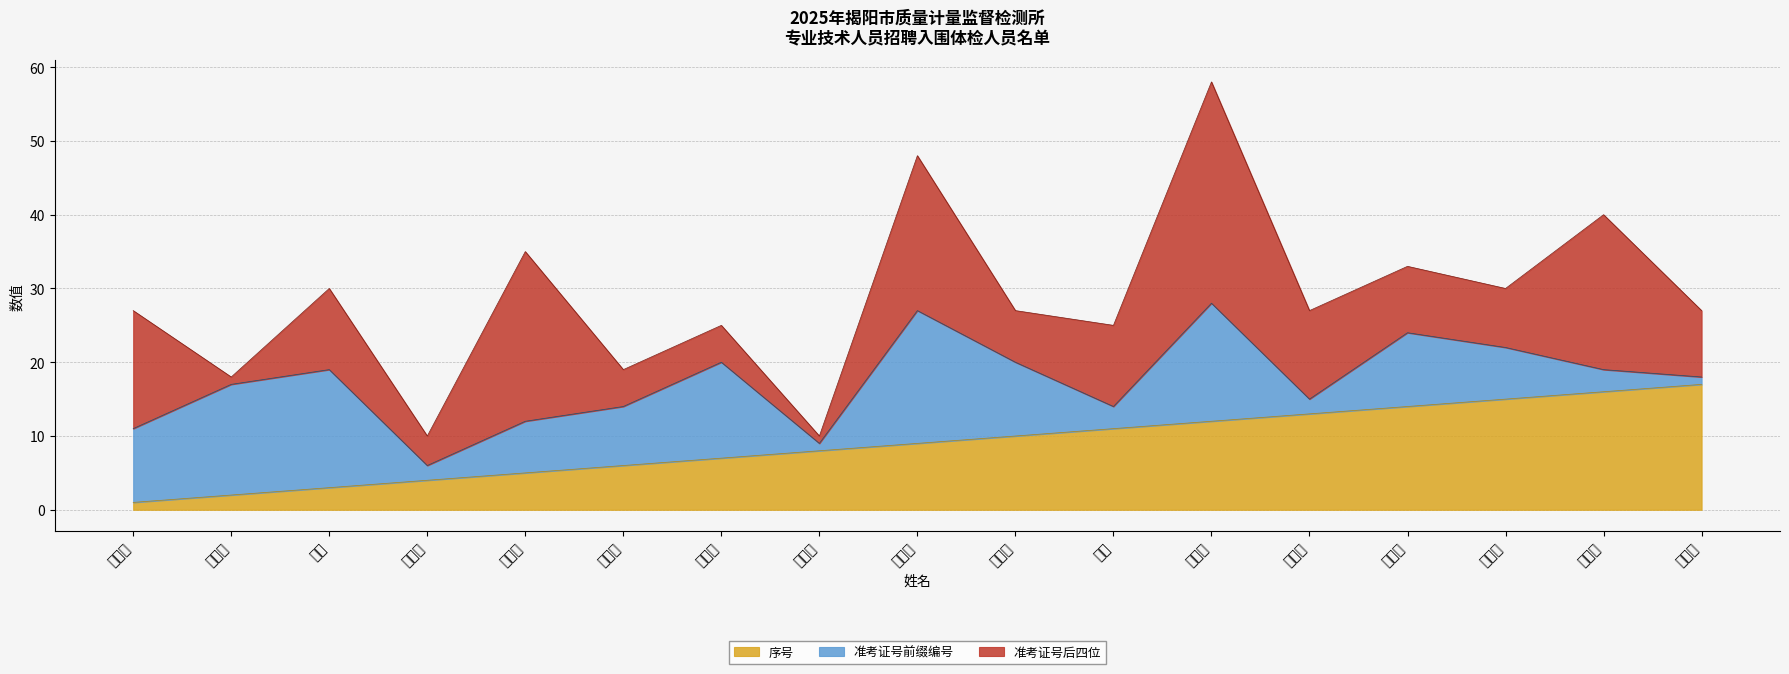

At which category does the chart reach its peak across all series?

蔡英琪